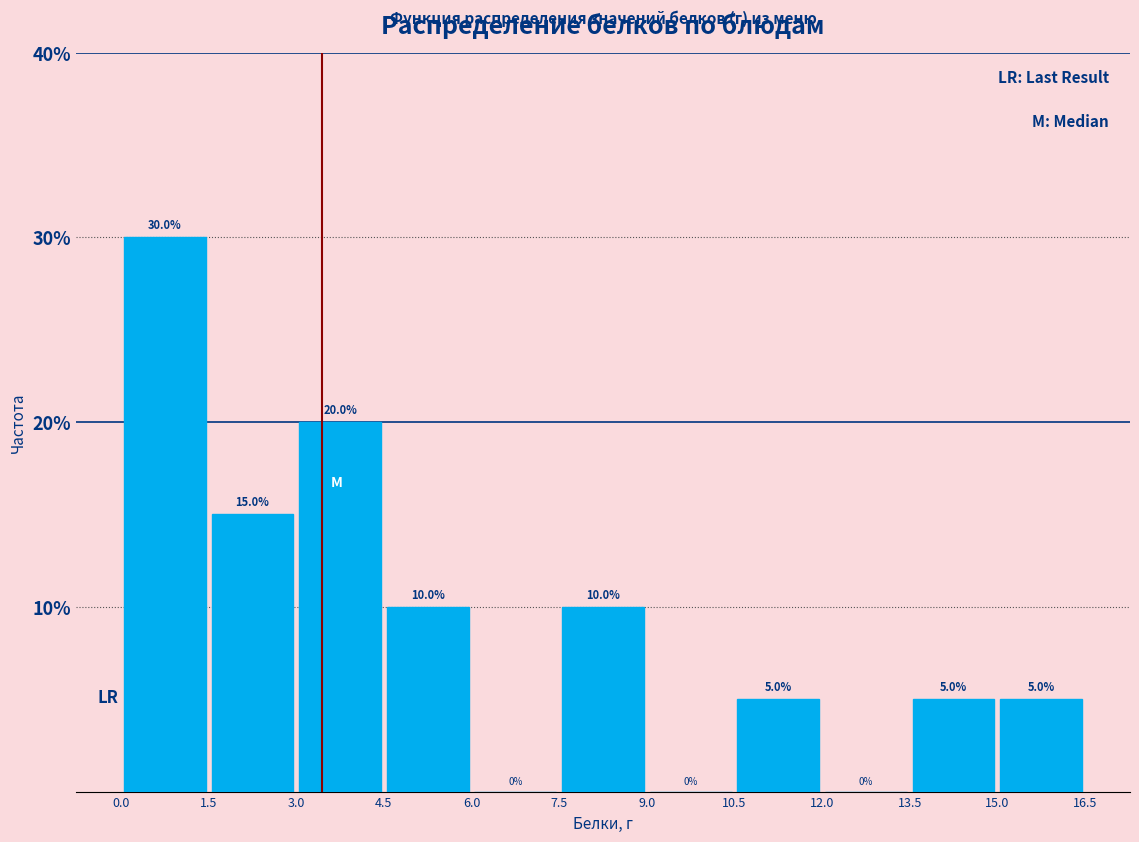

Reading left to right, list every bar in this chart as the range it spans on the x-axis followed by its height.

0.0 to 1.5: 30.0
1.5 to 3.0: 15.0
3.0 to 4.5: 20.0
4.5 to 6.0: 10.0
6.0 to 7.5: 0.0
7.5 to 9.0: 10.0
9.0 to 10.5: 0.0
10.5 to 12.0: 5.0
12.0 to 13.5: 0.0
13.5 to 15.0: 5.0
15.0 to 16.5: 5.0